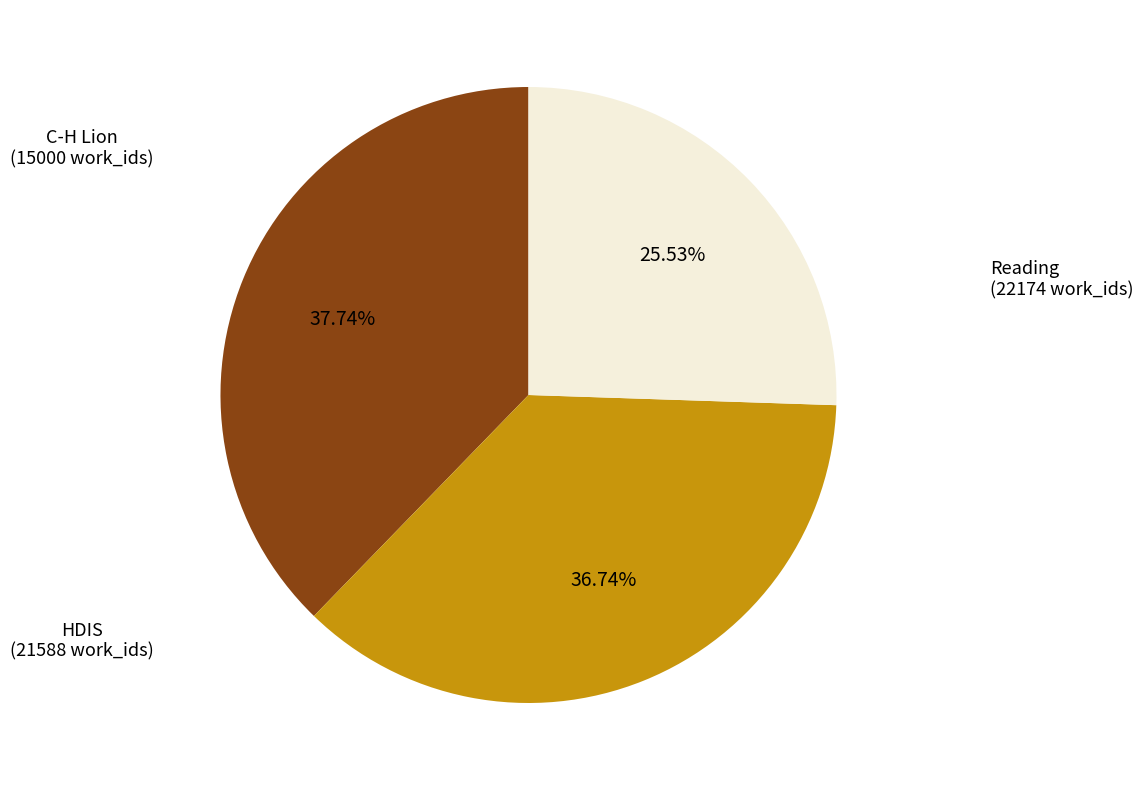

Does any single category account for the majority?

No